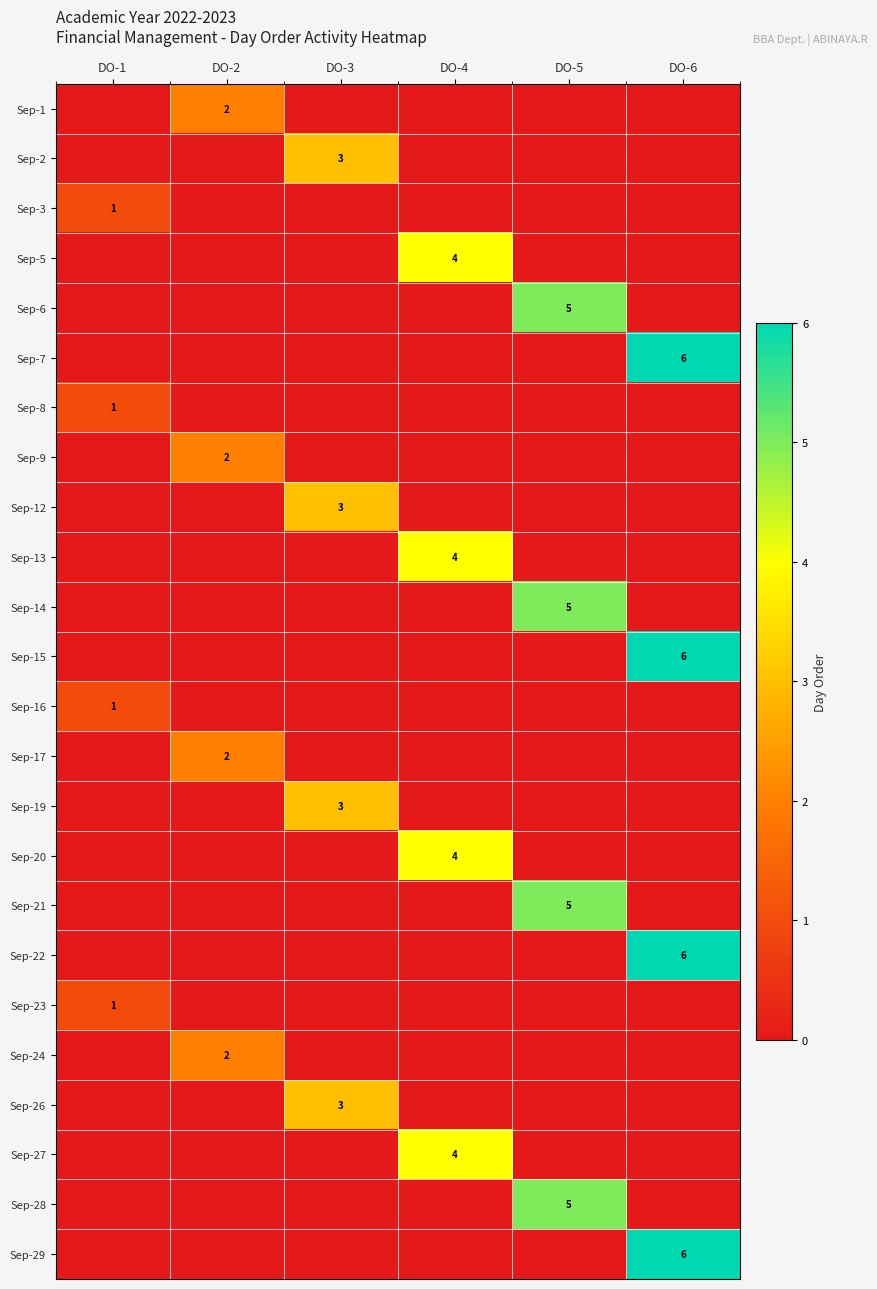

How many distinct data groups are displayed?

24